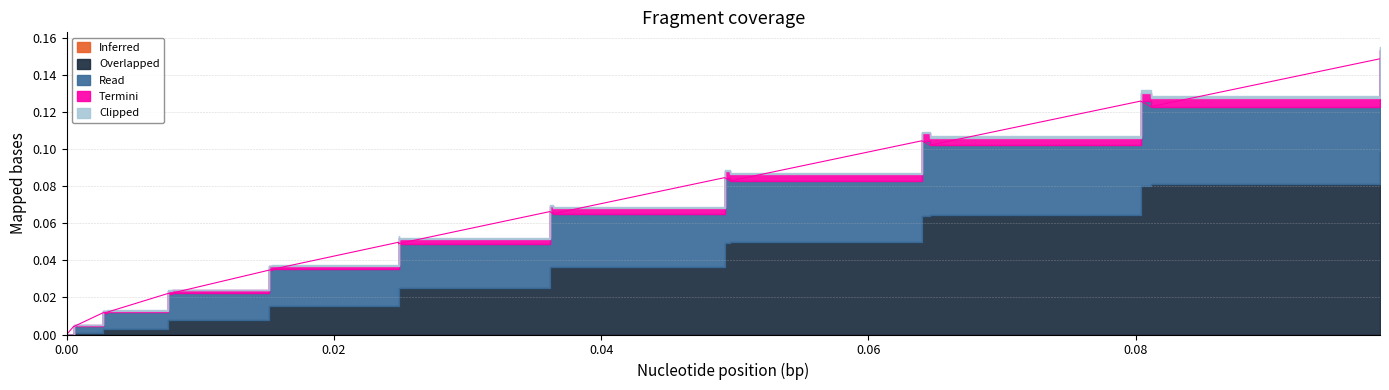

True or false: Clipped and Termini cross at least once.

False